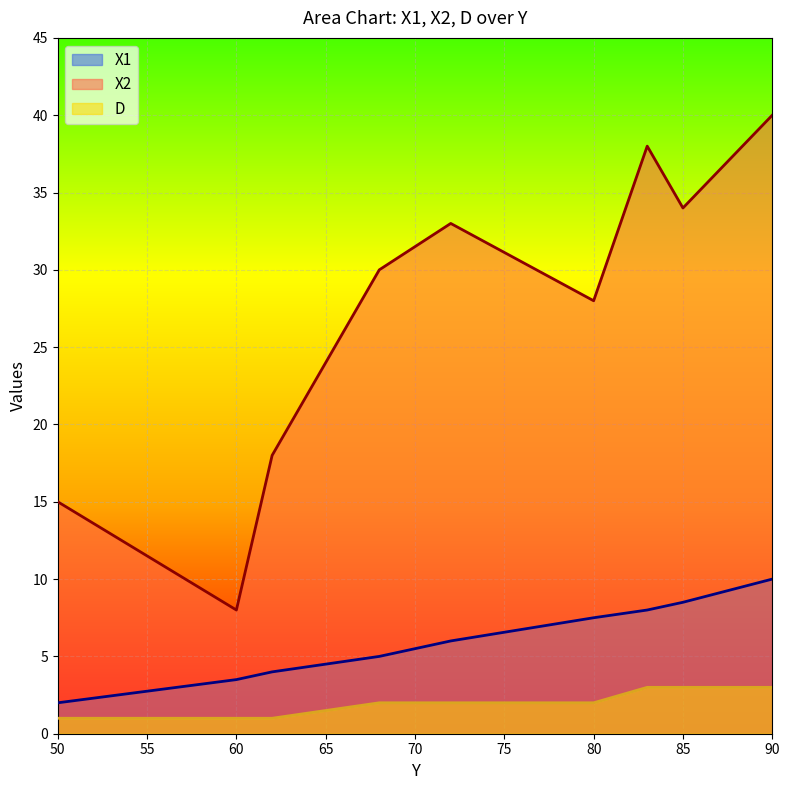

Reading left to right, what are all the values shown in this chart?

X1: 2.0	3.5	4.0	5.0	6.0	7.5	8.0	8.5	10.0
X2: 15.0	8.0	18.0	30.0	33.0	28.0	38.0	34.0	40.0
D: 1.0	1.0	1.0	2.0	2.0	2.0	3.0	3.0	3.0